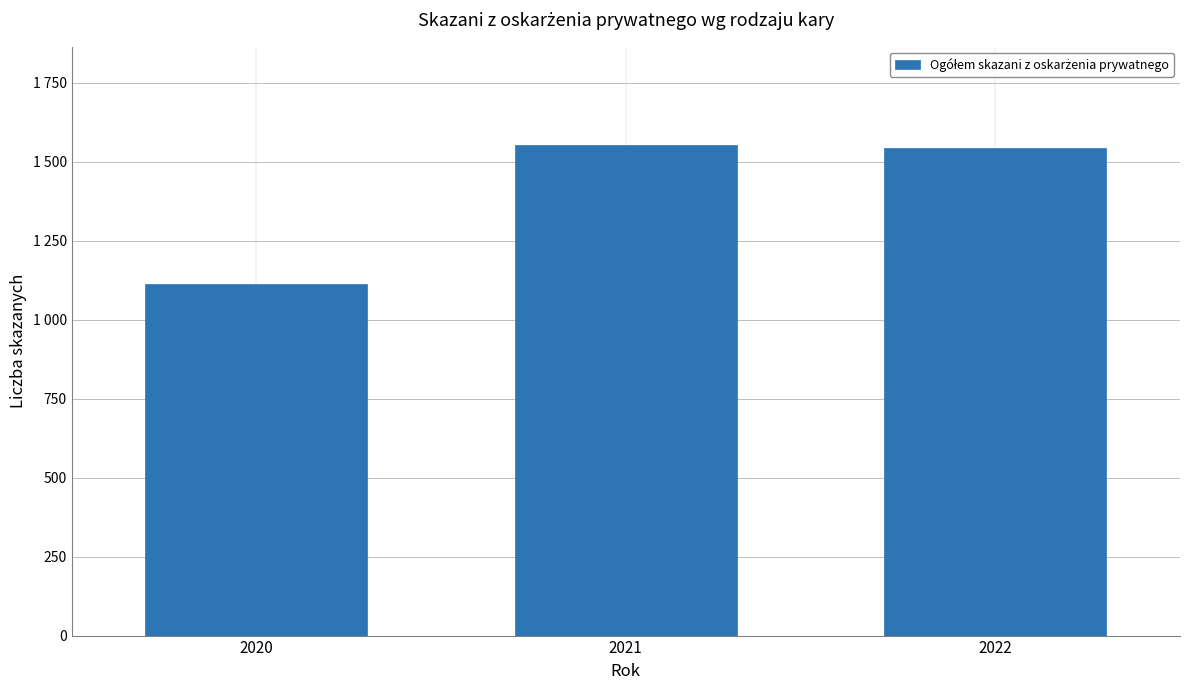

List the labels in order of value, smallest first.

2020, 2022, 2021